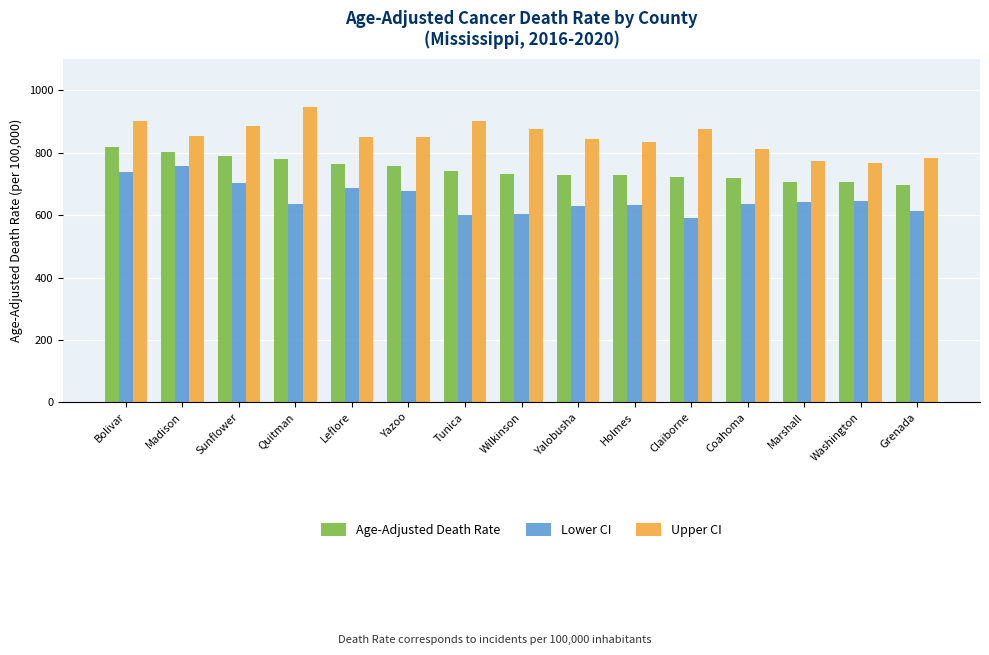

What is the label of the 1st bar from the right?

Grenada